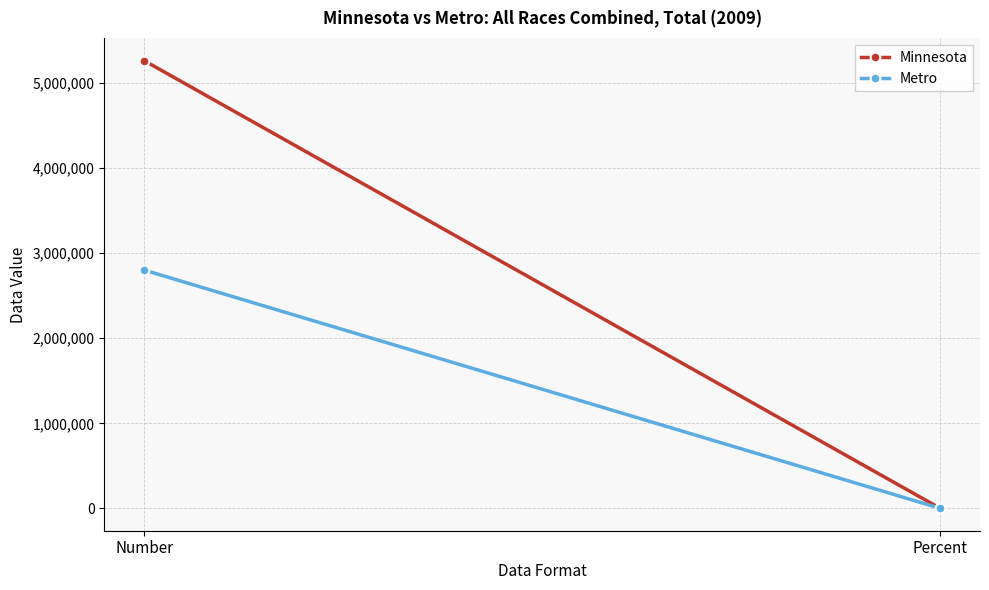

Reading right to left, list all the values displayed in this chart.

Minnesota: Percent=1	Number=5266214
Metro: Percent=1	Number=2802469